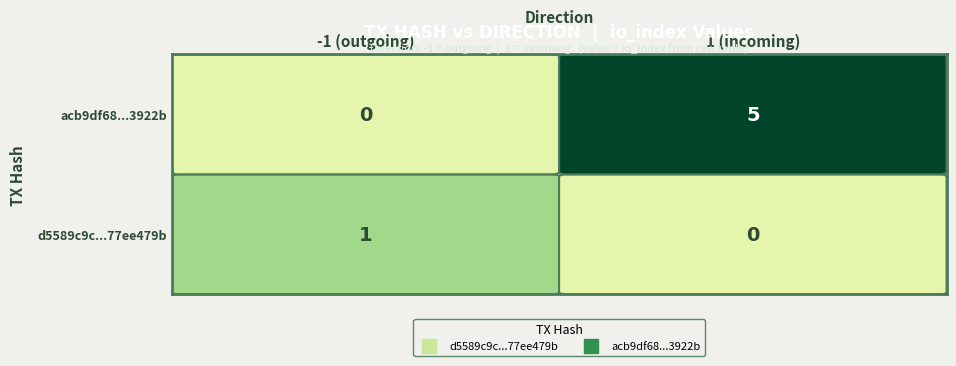

What is the maximum value shown in the chart?

5